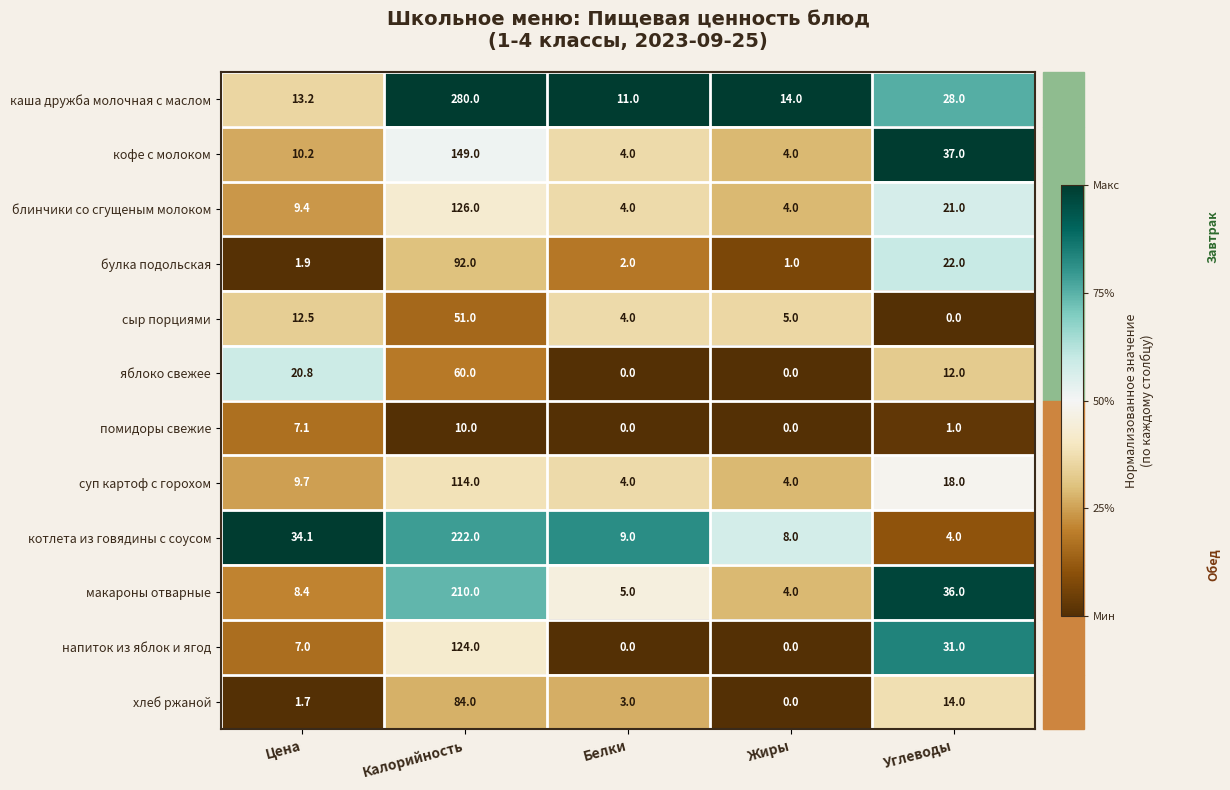

What is the maximum value for котлета из говядины с соусом?

222.0